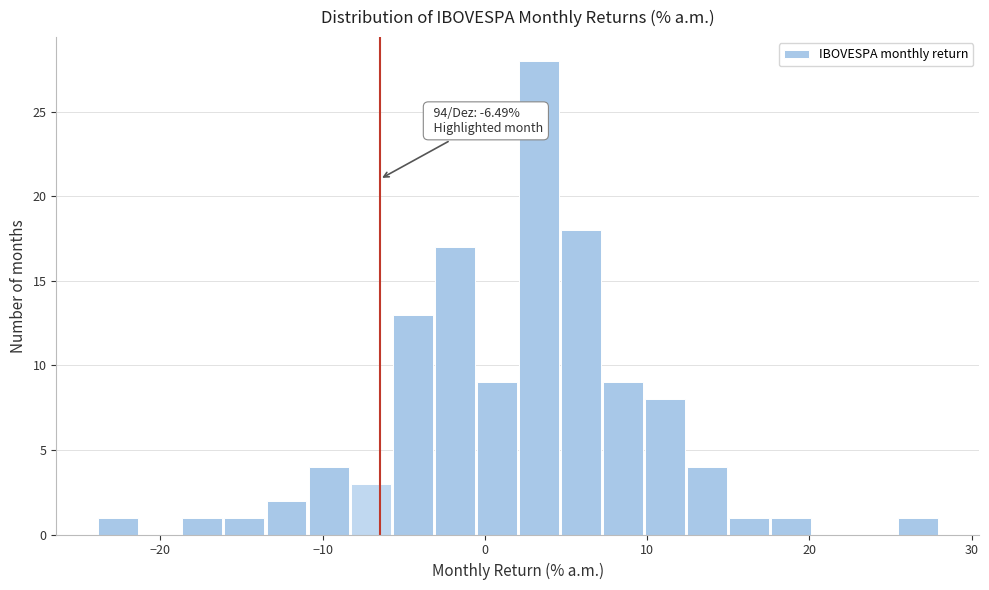

Read against the x-axis, roughly where is the centre of the tallest bar?

3